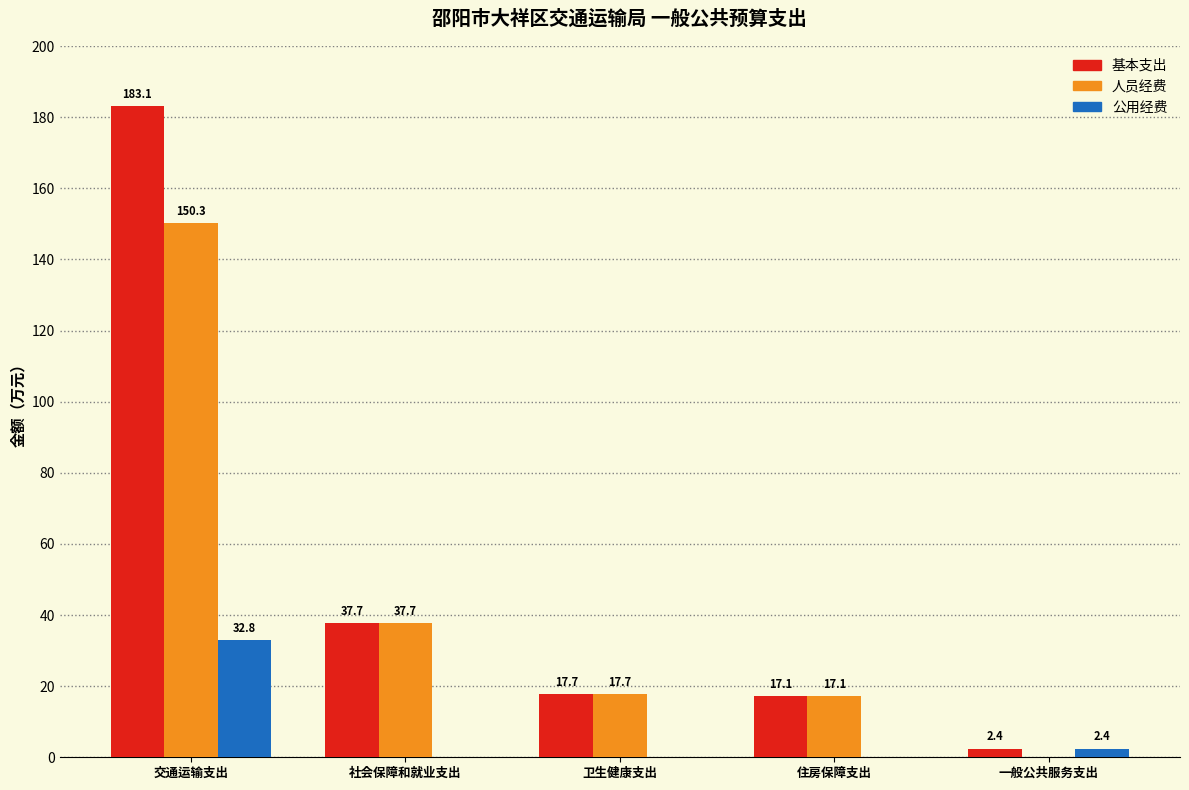

Reading left to right, list all the values displayed in this chart.

基本支出: 交通运输支出=183.1	社会保障和就业支出=37.7	卫生健康支出=17.7	住房保障支出=17.1	一般公共服务支出=2.4
人员经费: 交通运输支出=150.3	社会保障和就业支出=37.7	卫生健康支出=17.7	住房保障支出=17.1	一般公共服务支出=0.0
公用经费: 交通运输支出=32.8	社会保障和就业支出=0.0	卫生健康支出=0.0	住房保障支出=0.0	一般公共服务支出=2.4